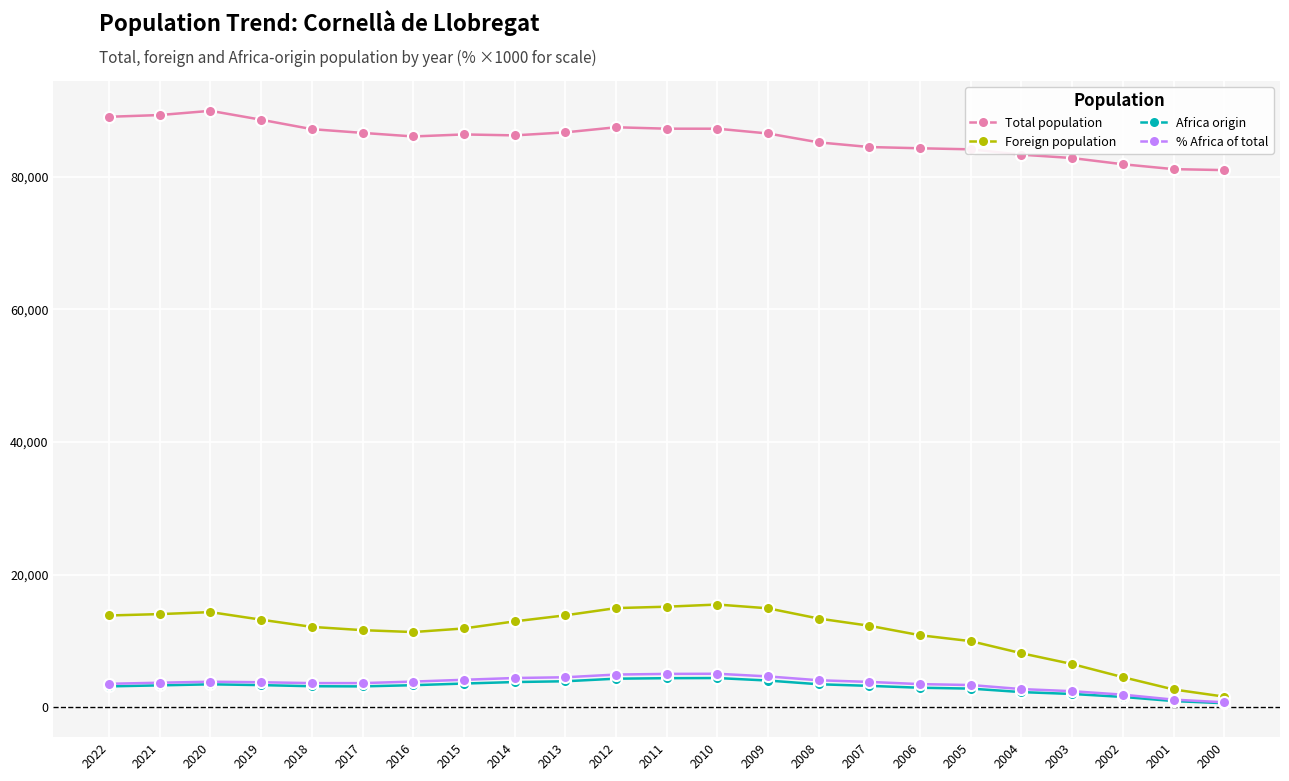

True or false: Total population has a value of 84131 at 2005.

True